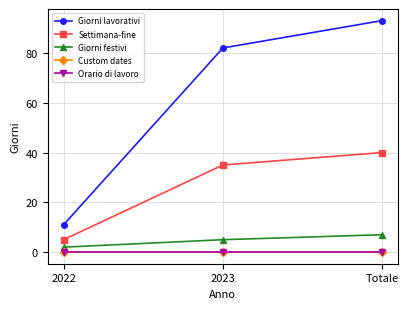

Does the chart have visible grid lines?

Yes